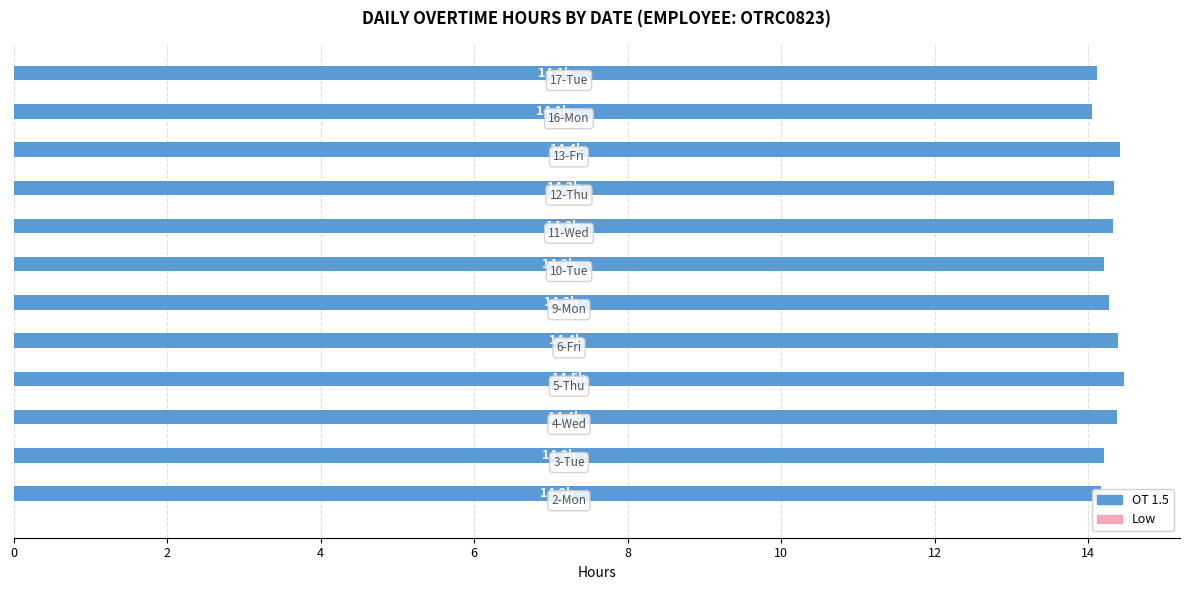

What is the greatest value displayed?

14.5